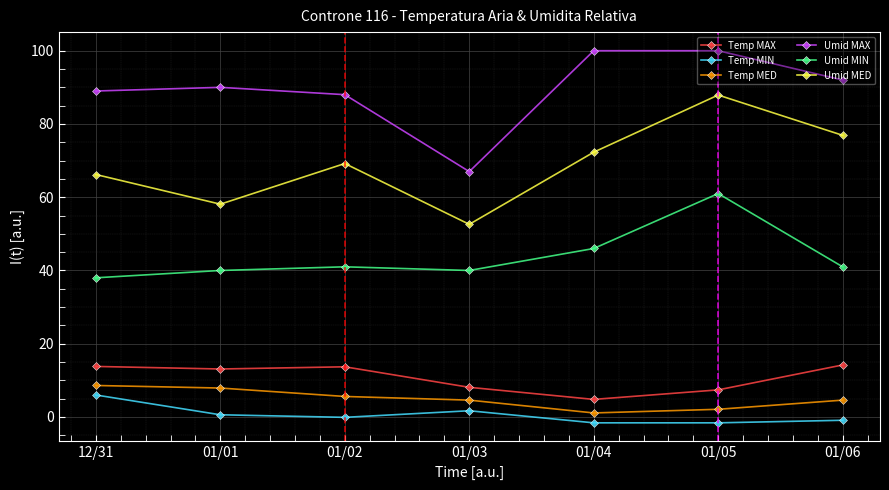

What is the greatest value displayed?

100.0